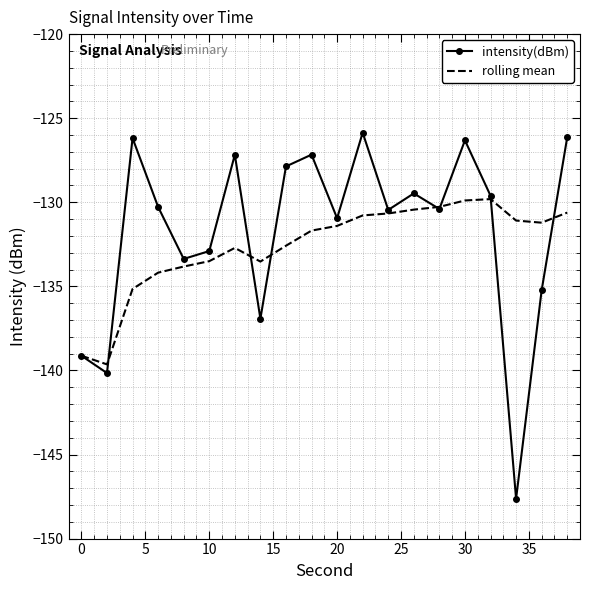

Which series has the widest spread of values?

intensity(dBm)